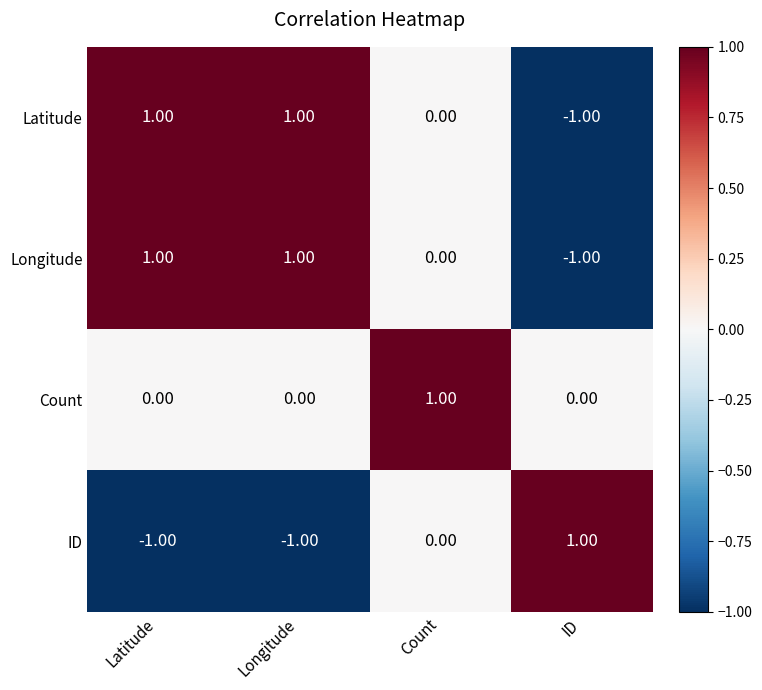

Is the value of Latitude at Latitude greater than the value of Count at Longitude?

Yes